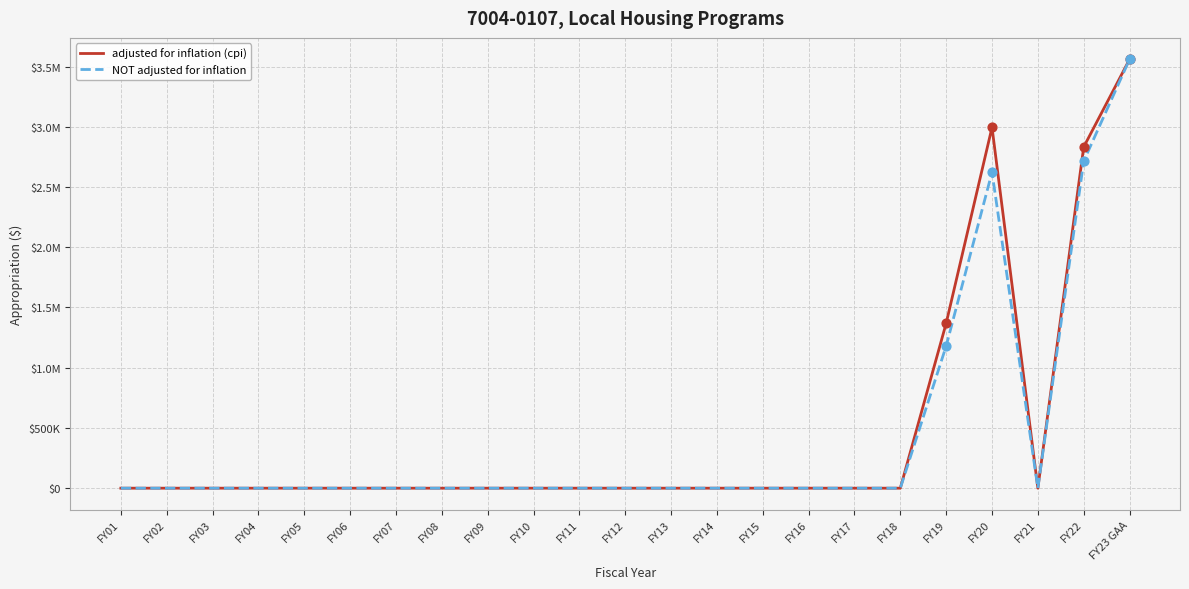

Does the chart have visible grid lines?

Yes